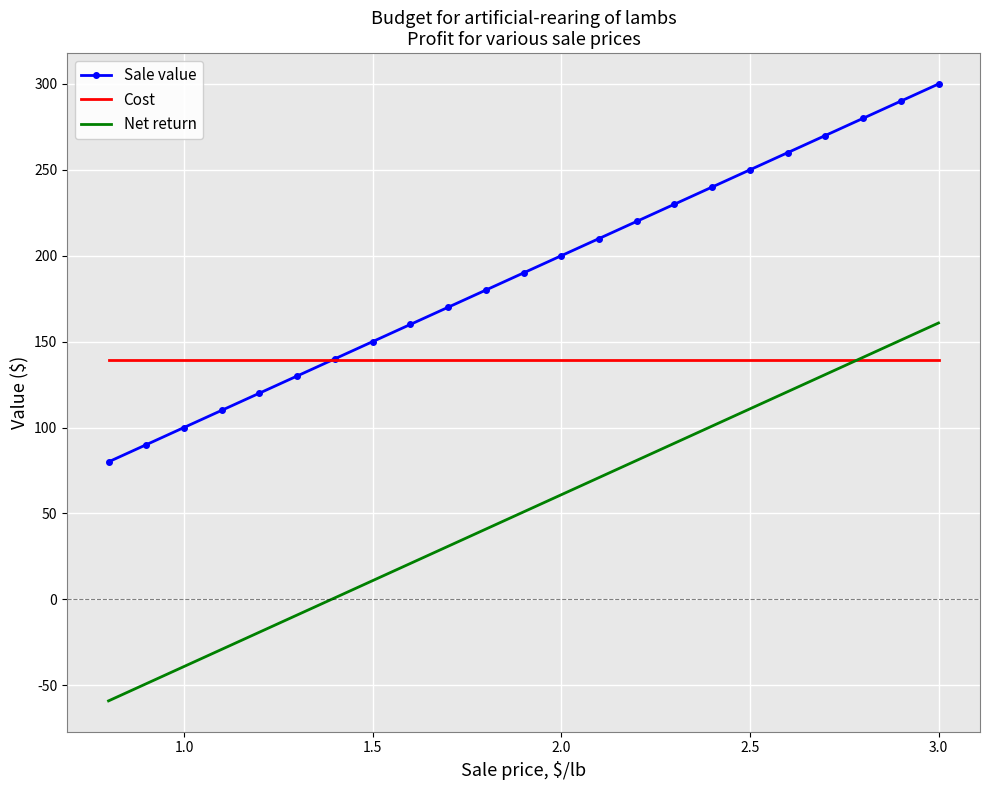

True or false: Sale value and Net return intersect in this chart.

False